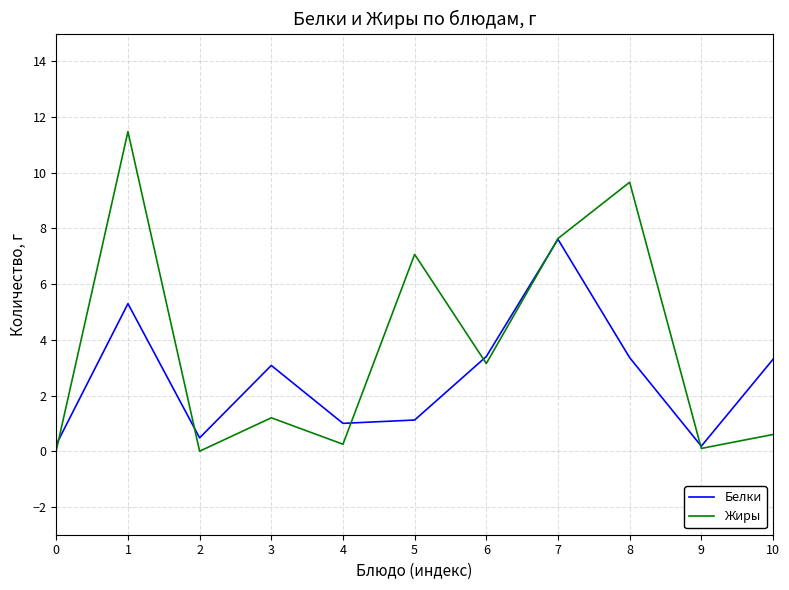

Is the value of Жиры at 4 greater than the value of Белки at 7?

No